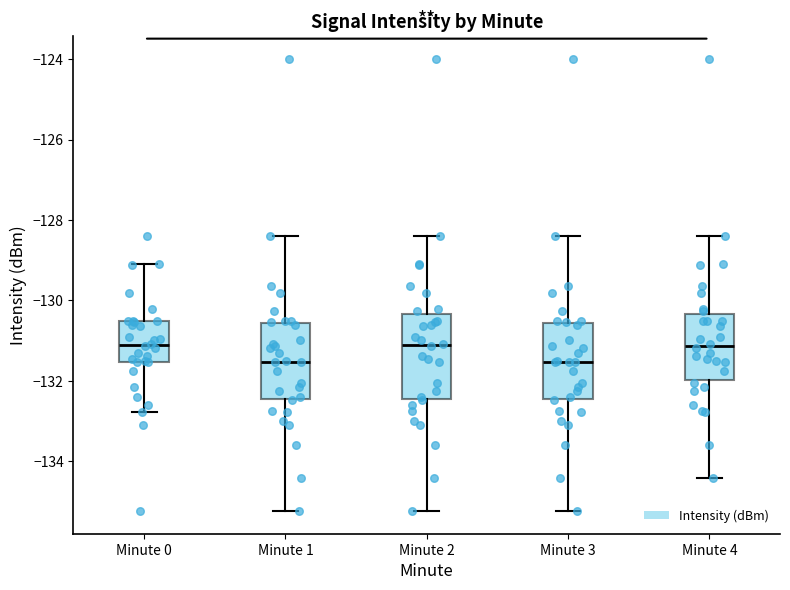

Reading left to right, read every box against the y-axis: the position of its median line, the range the box covers, and the ends of its whiskers. The values are not printed on the chart, so give them approximately, as read against the axis.

Minute 0: median -131.2, box -131.6 to -130.6, whiskers -132.8 to -129.2
Minute 1: median -131.6, box -132.4 to -130.6, whiskers -135.2 to -128.4
Minute 2: median -131.2, box -132.4 to -130.4, whiskers -135.2 to -128.4
Minute 3: median -131.6, box -132.4 to -130.6, whiskers -135.2 to -128.4
Minute 4: median -131.2, box -132.0 to -130.4, whiskers -134.4 to -128.4